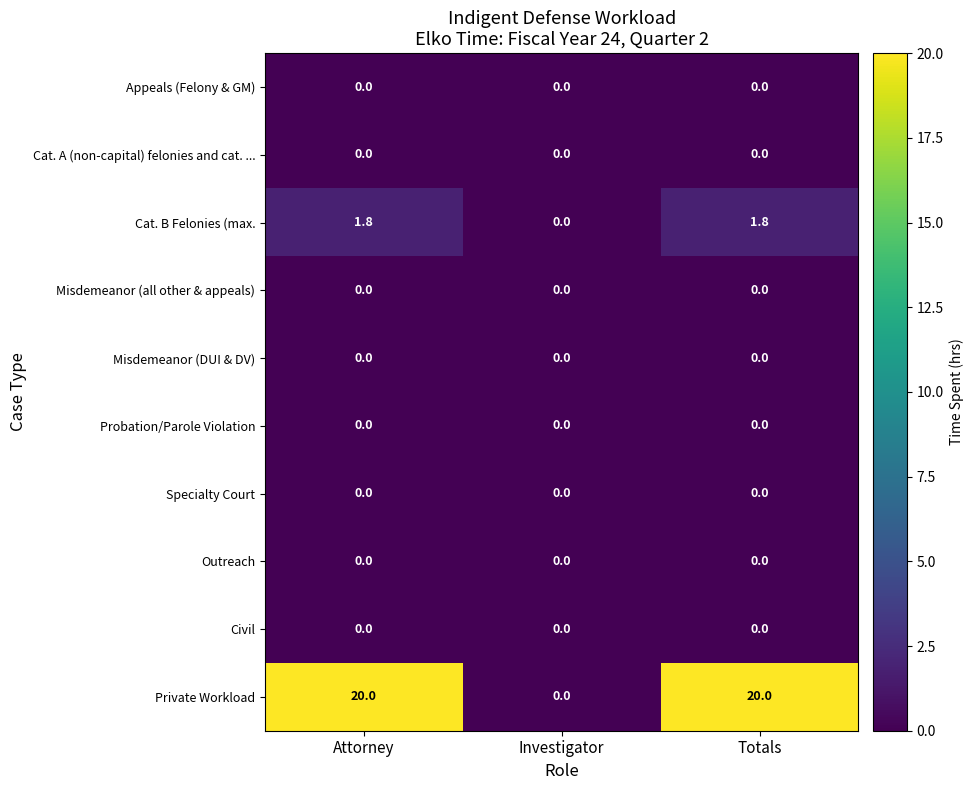

The value of Cat. B Felonies (max. at Investigator is 0.0. True or false?

True